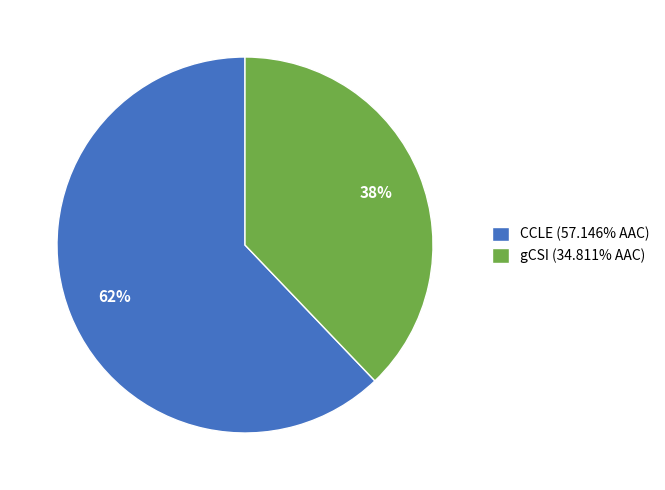

How many segments does this pie chart have?

2